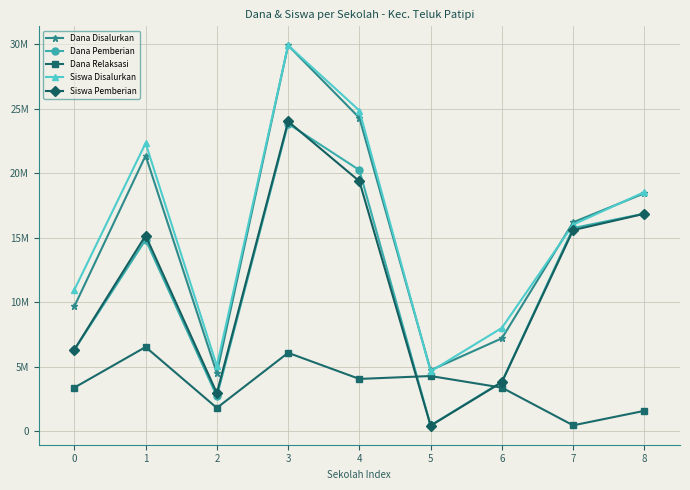

Does the chart have visible grid lines?

Yes